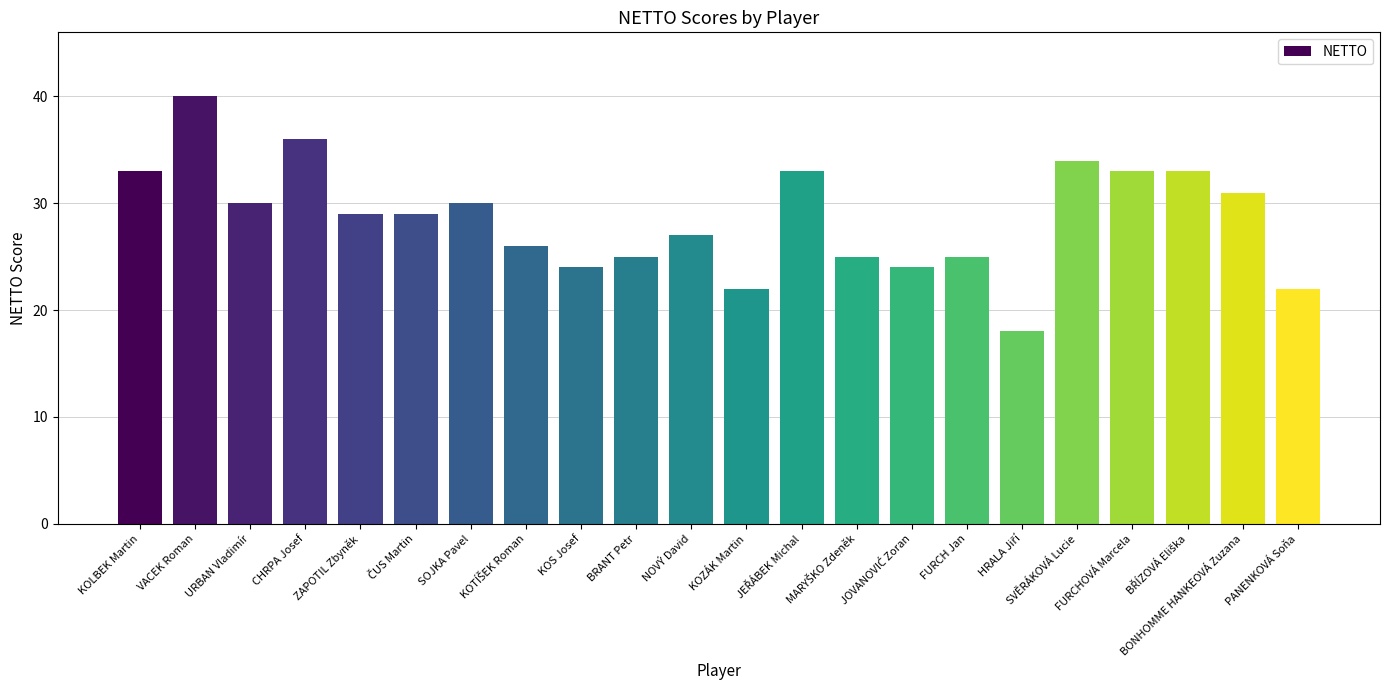

What is the value of the 14th bar from the left?

25